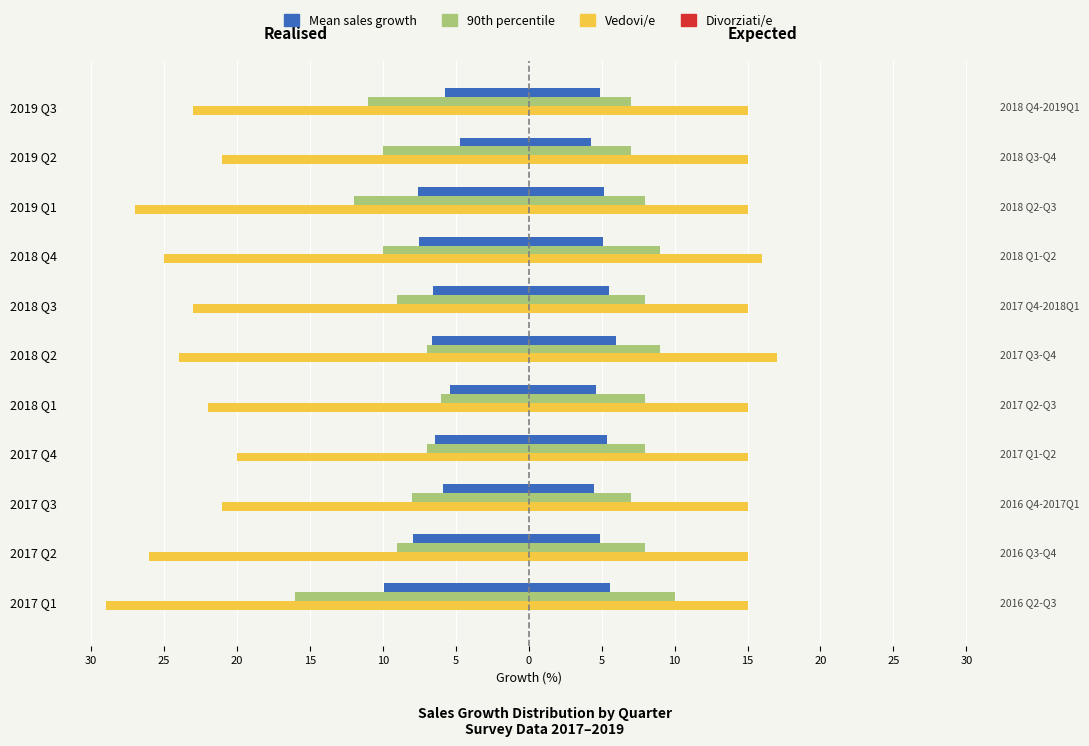

What is the value of the 90th pct realised bar at the 6th from the left?

-7.0